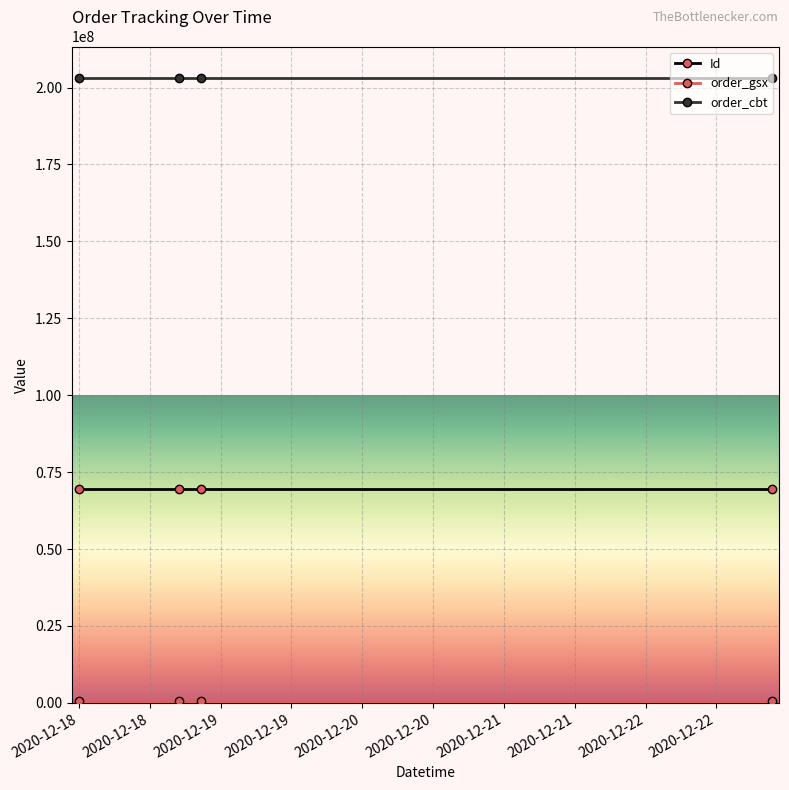

How many Id values are between 69616357 and 69616359?

3